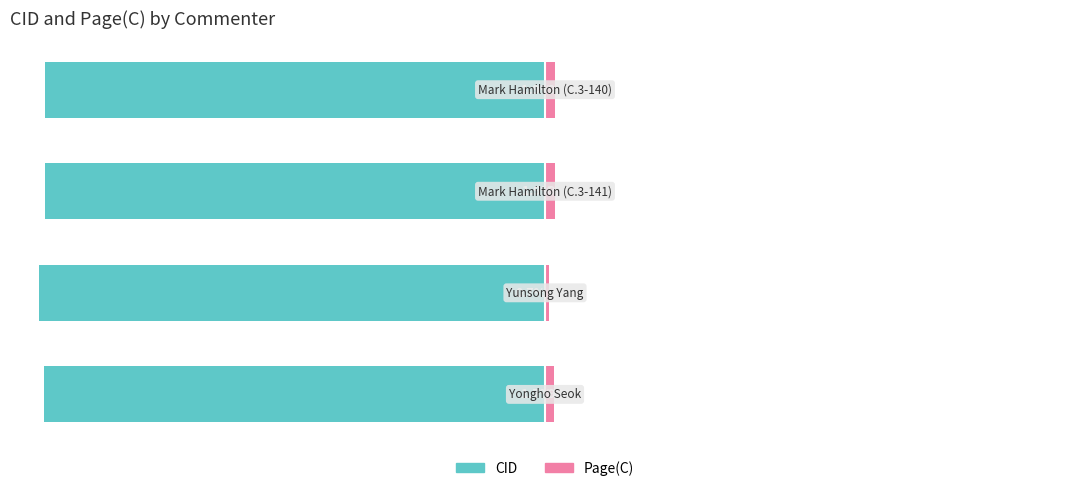

How many groups of bars are there?

4